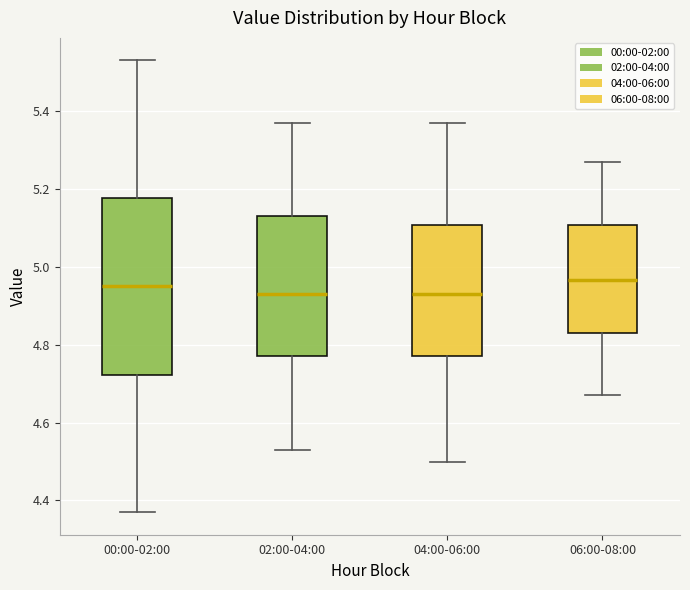

Reading left to right, transcribe this box plot: for each box, give where its median line is, the range the box spans, and where its two whiskers end, as read against the y-axis. The values are not printed on the chart, so give them approximately, as read against the axis.

00:00-02:00: median 4.96, box 4.72 to 5.18, whiskers 4.38 to 5.54
02:00-04:00: median 4.94, box 4.78 to 5.14, whiskers 4.54 to 5.38
04:00-06:00: median 4.94, box 4.78 to 5.10, whiskers 4.50 to 5.38
06:00-08:00: median 4.96, box 4.84 to 5.10, whiskers 4.68 to 5.28